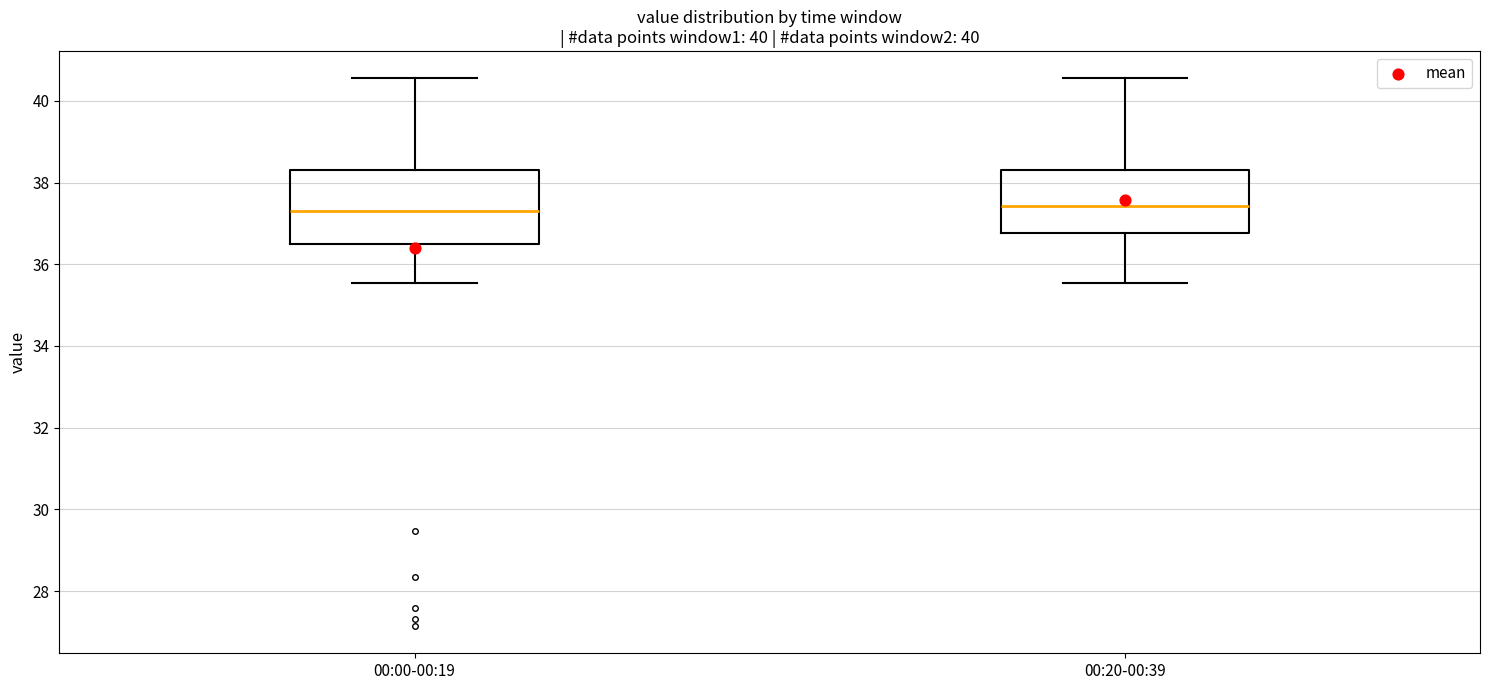

Comparing the boxes themselves (not the whiskers), which one is the tallest?

00:00-00:19